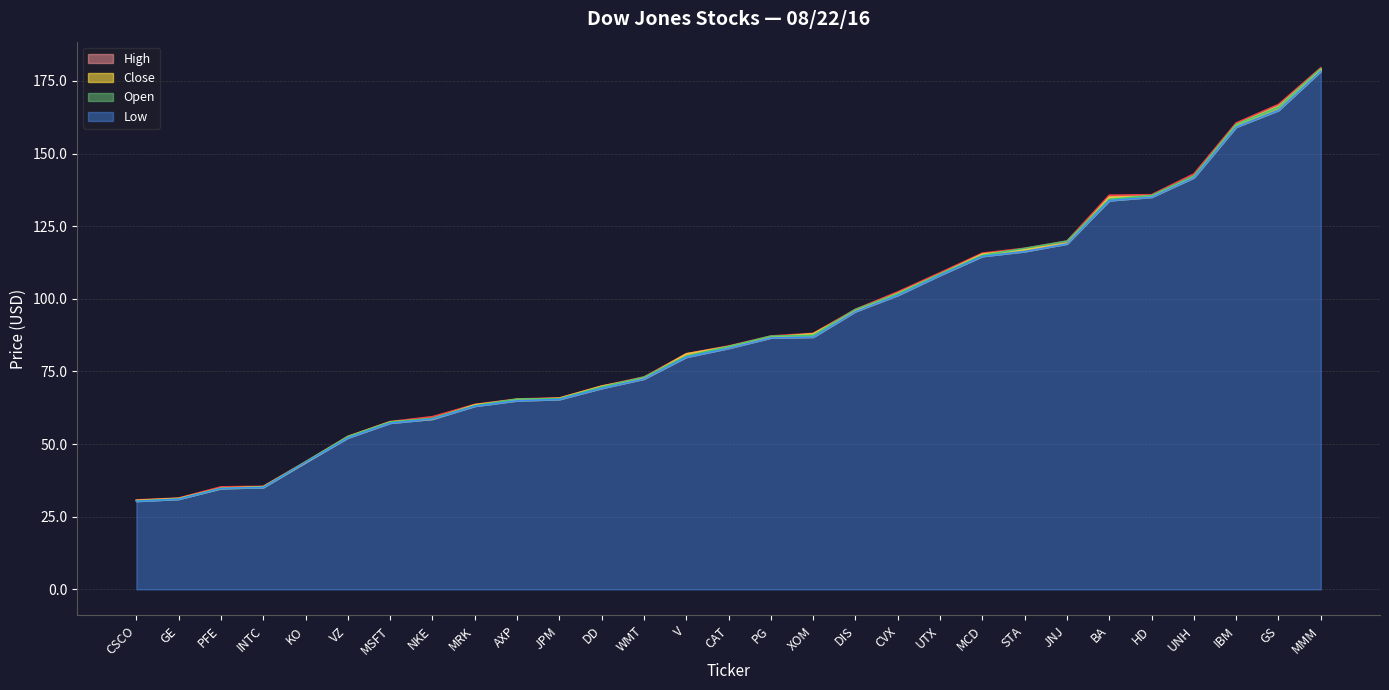

Which series has the largest total across all categories?

High